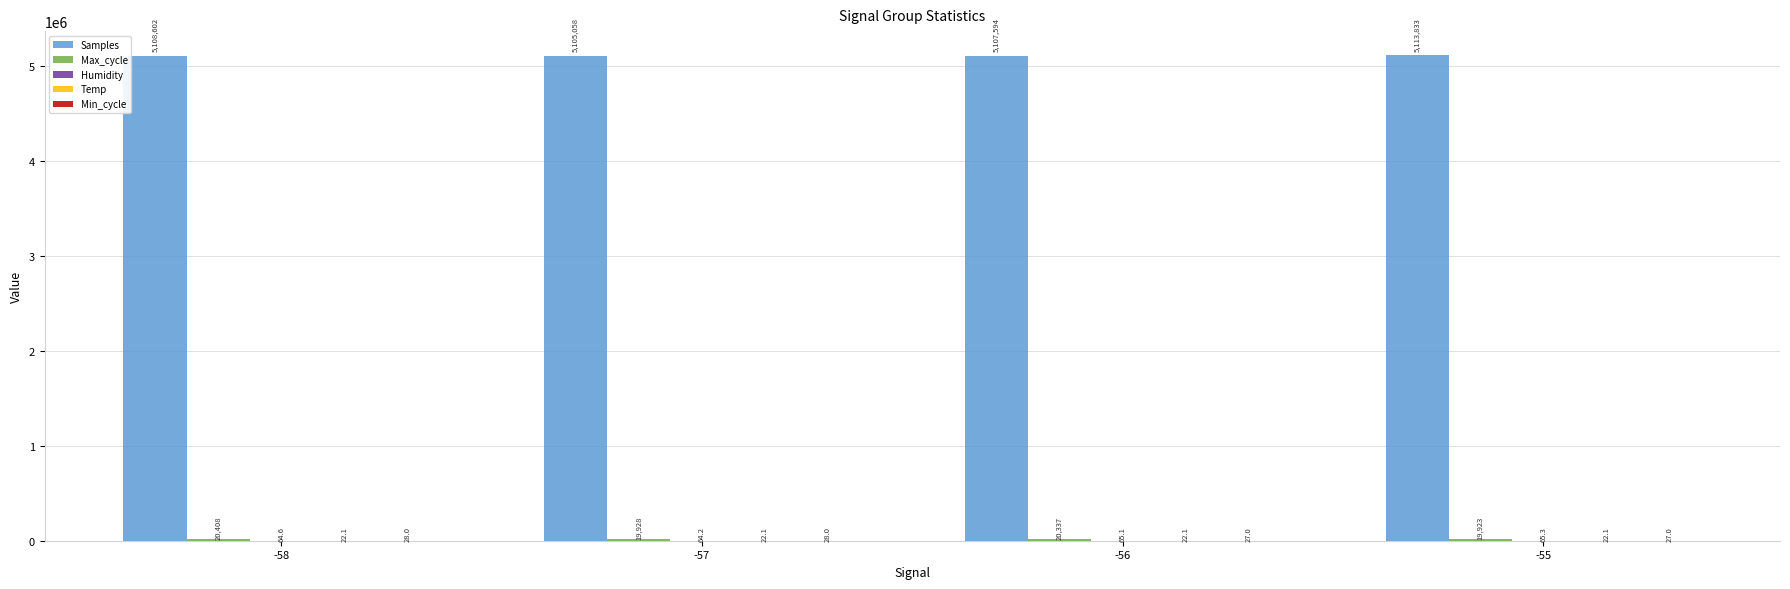

Between -58 and -57, which series saw the biggest shift?

Samples